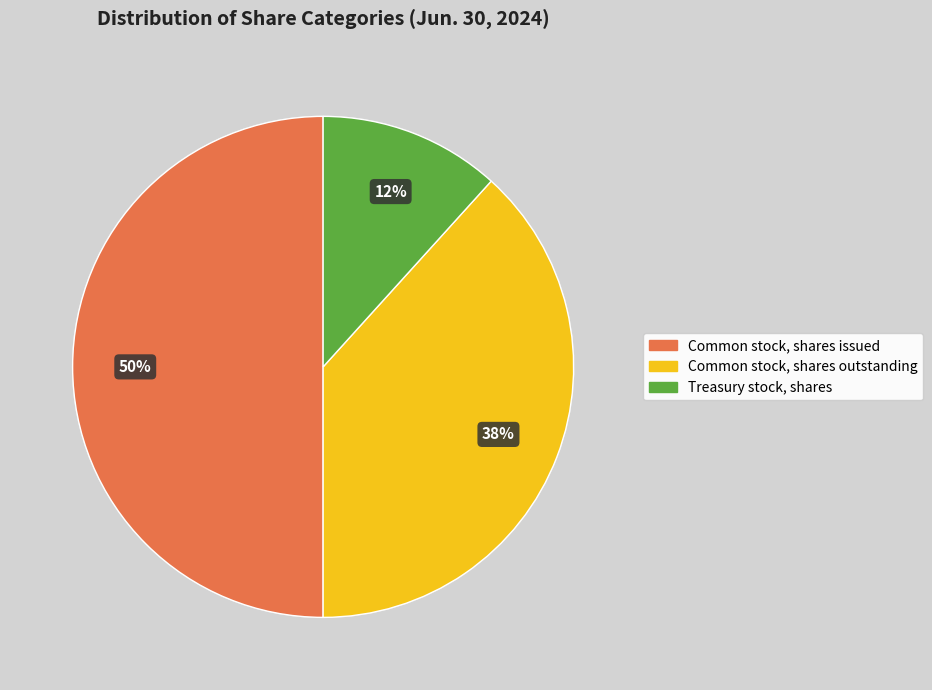

True or false: Treasury stock, shares accounts for 12% of the total.

True